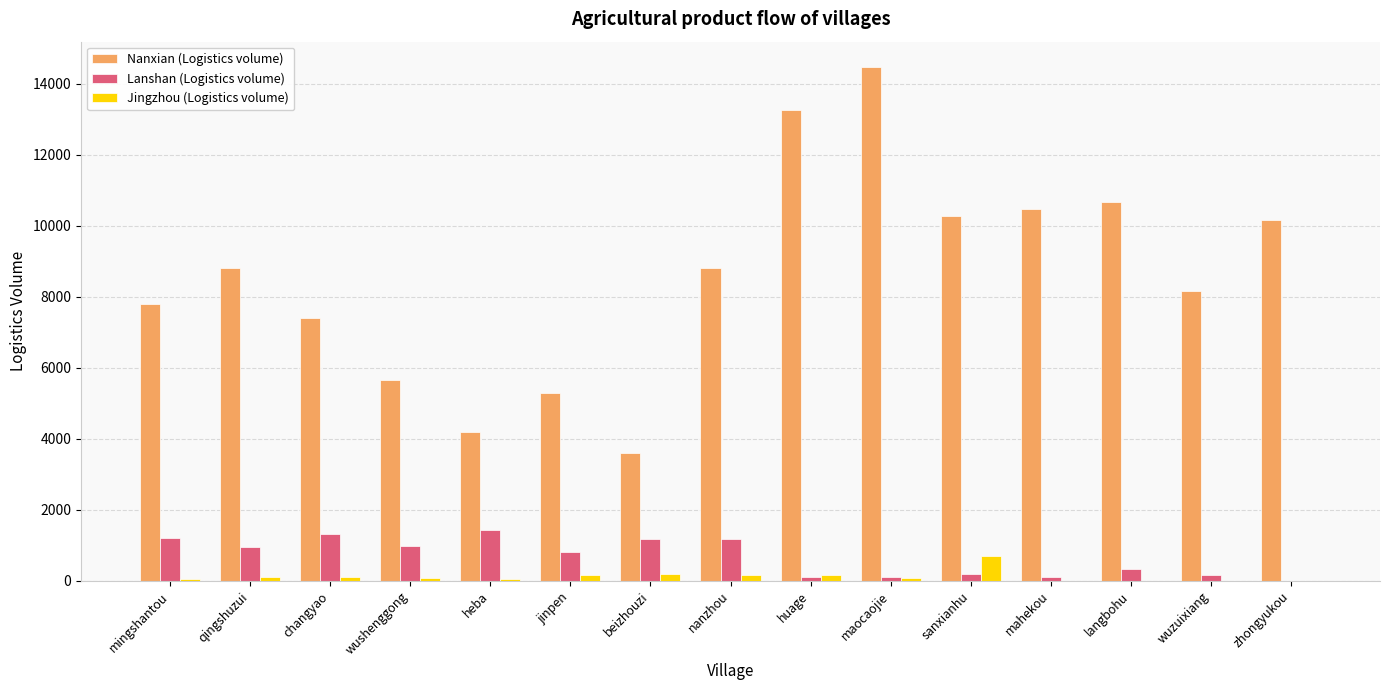

What is the sum of the Lanshan (Logistics volume) values at mahekou and heba?

1541.2